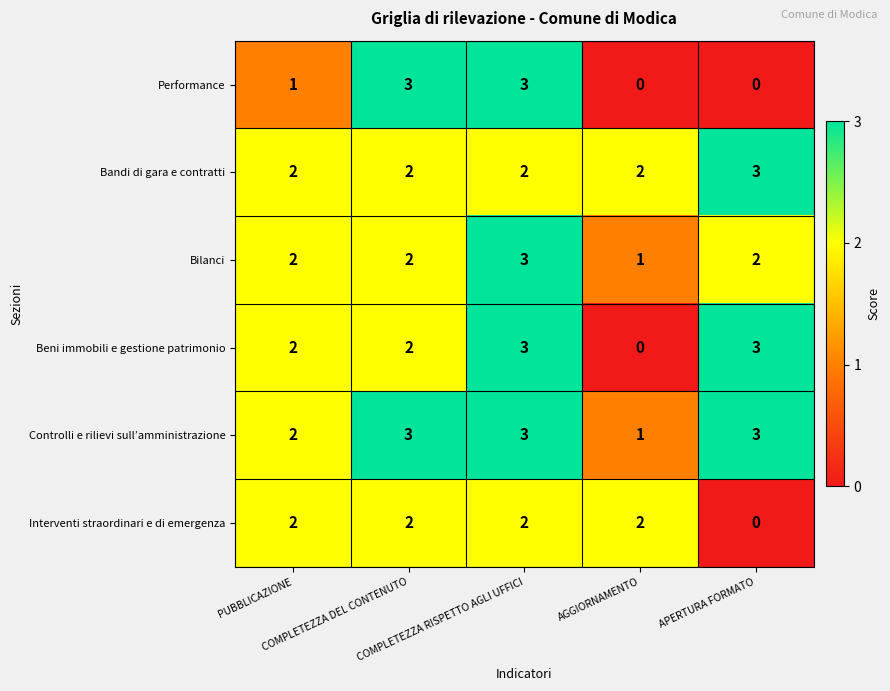

Which series has the largest total across all categories?

Controlli e rilievi sull’amministrazione